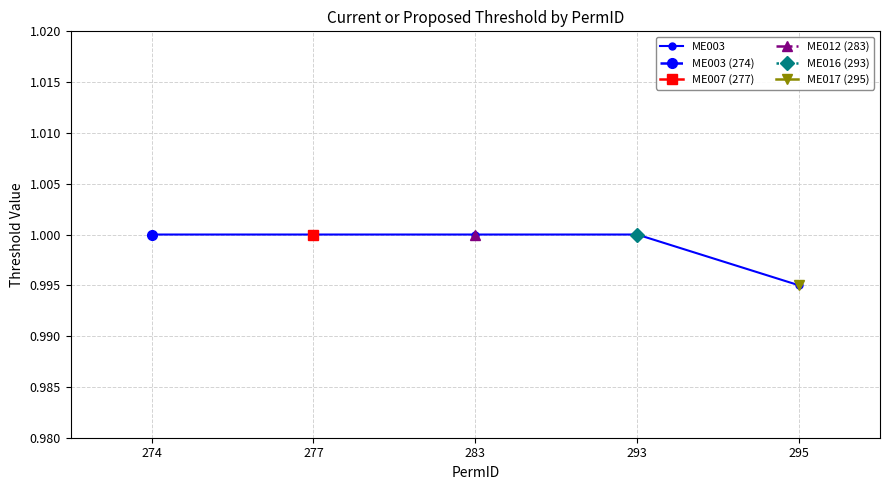

How many lines are shown in the chart?

6